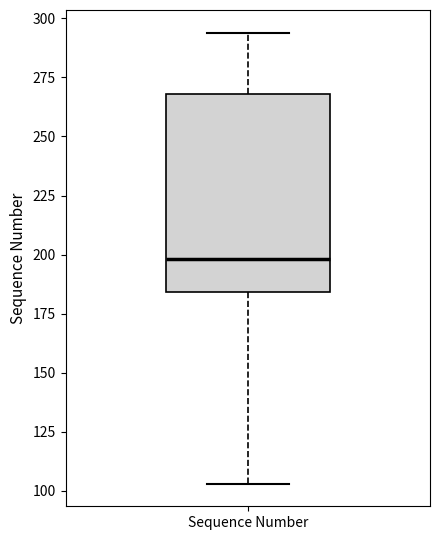

Where is the upper edge of the box for Sequence Number on the y-axis? The values are not printed on the chart, so give them approximately, as read against the axis.

270